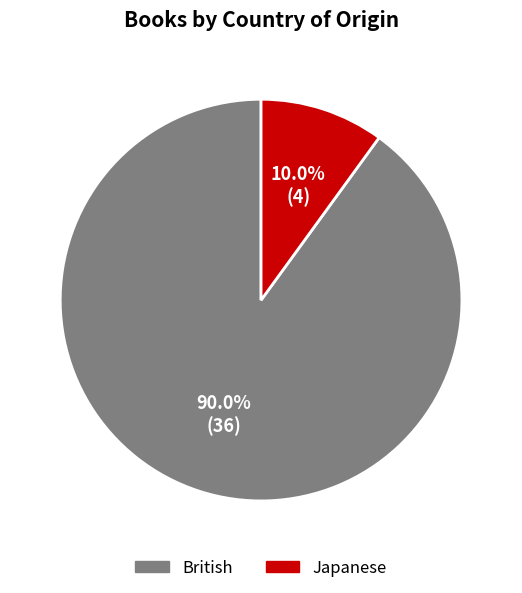

The British slice represents 90% of the pie. True or false?

True